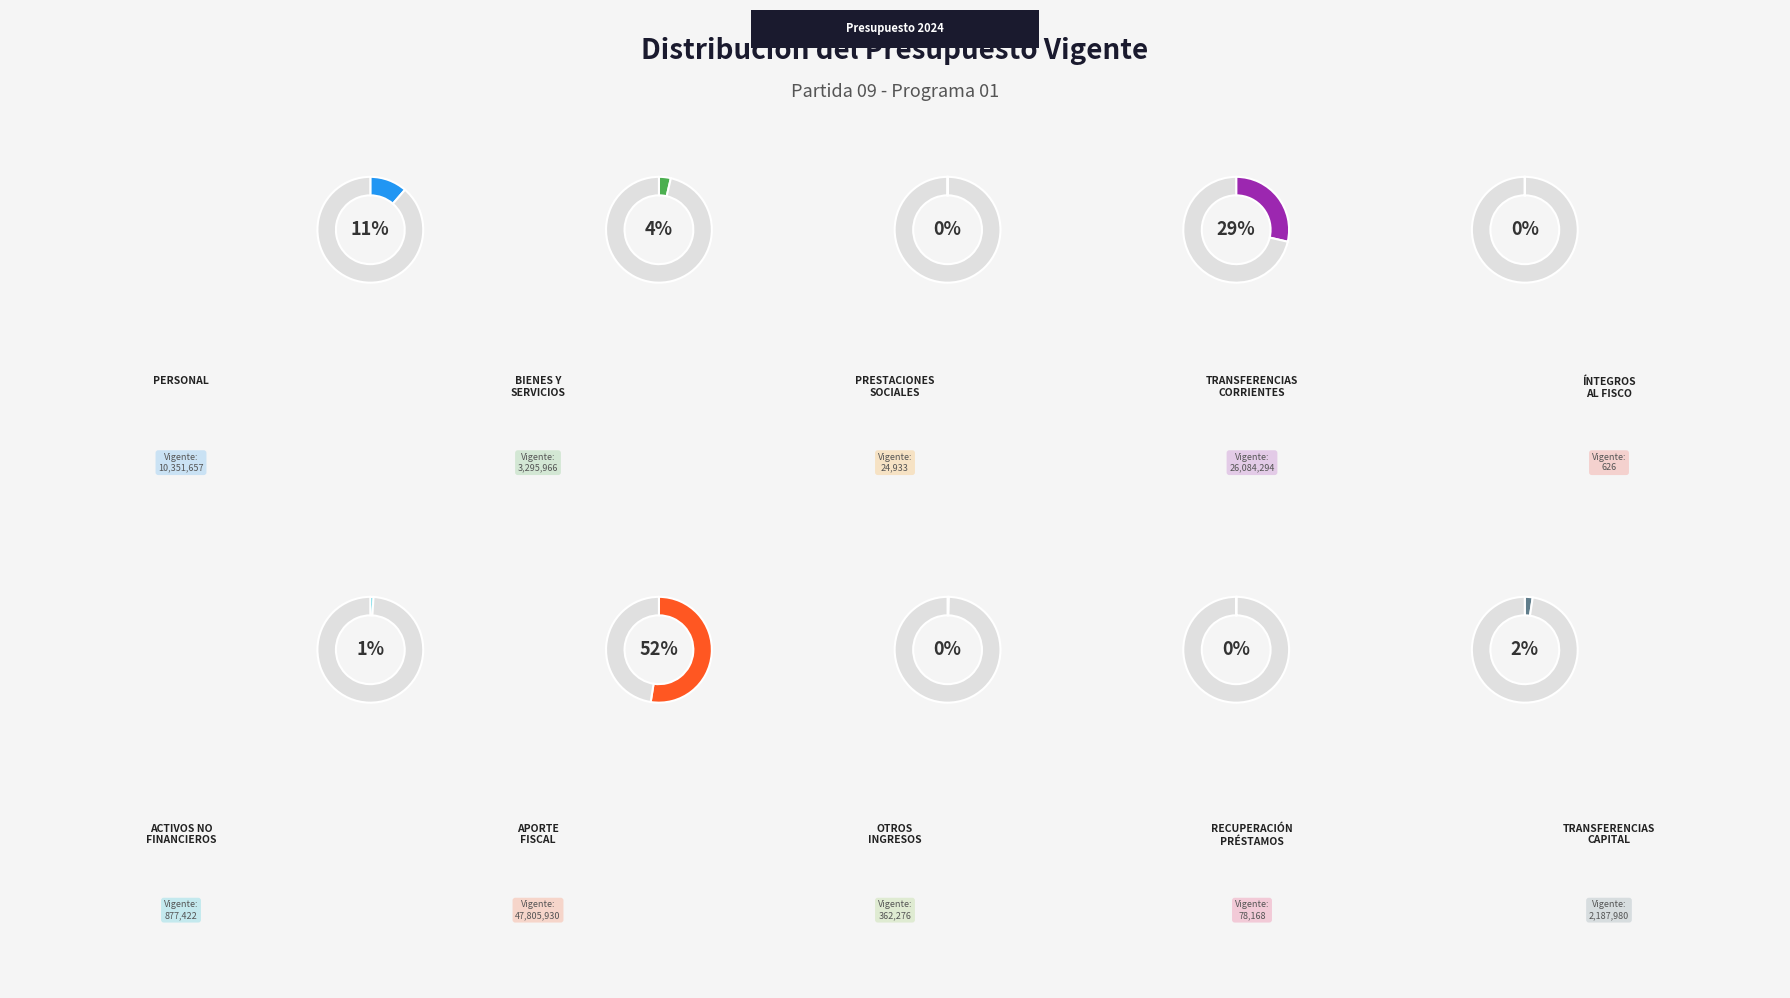

What is the ratio of the value at TRANSFERENCIAS CORRIENTES to the value at ADQUISICIÓN DE ACTIVOS NO FINANCIEROS?

29.7